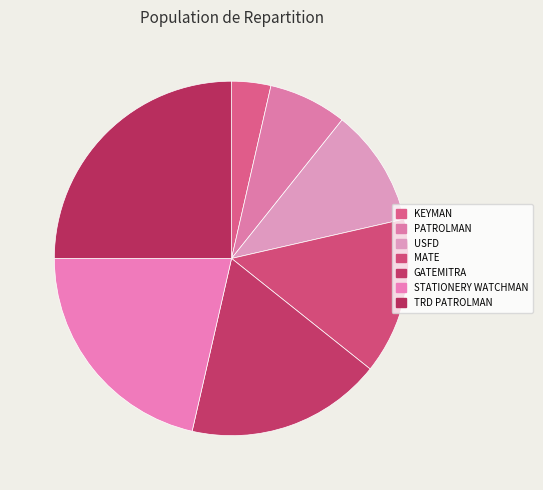

What portion of the pie excludes TRD PATROLMAN?

75.0%